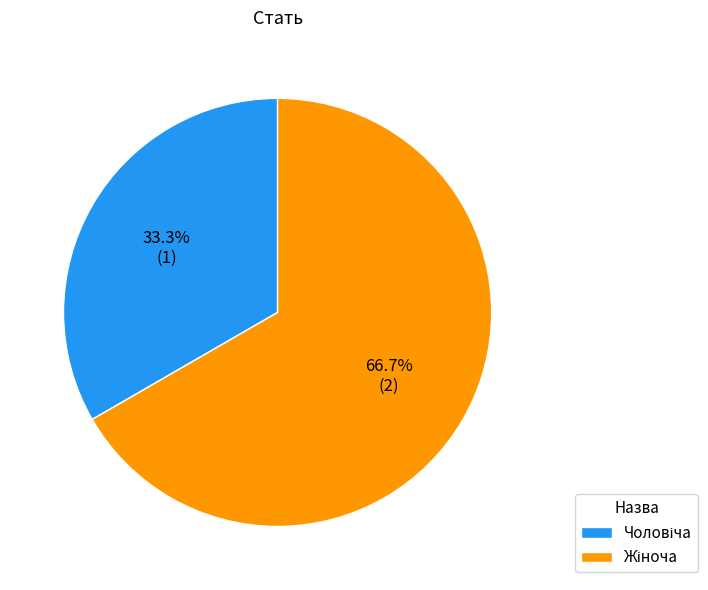

Is there any slice that represents more than half of the pie?

Yes